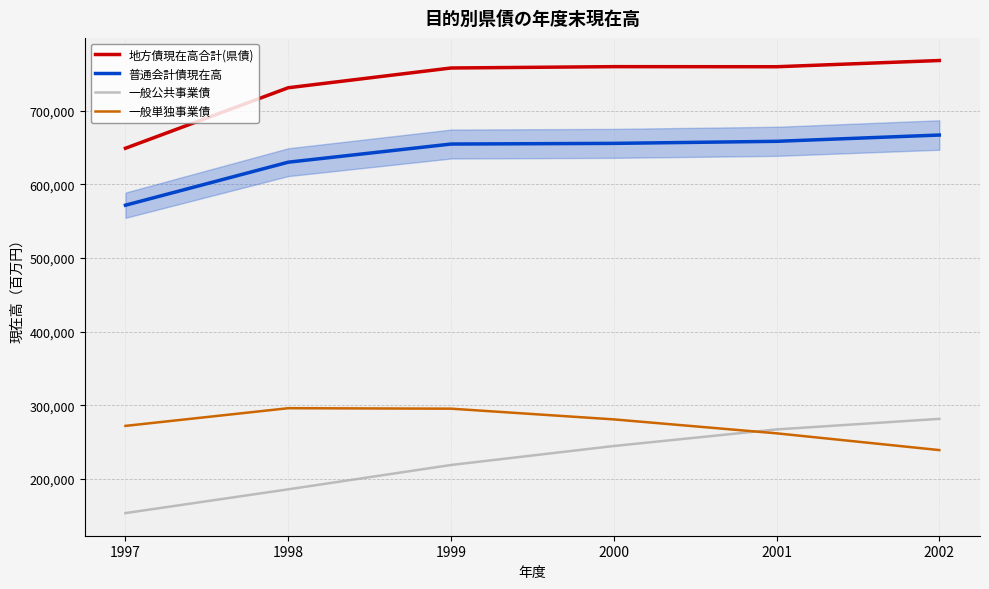

Rank the series by their maximum value, from highest to lowest.

地方債現在高合計(県債), 普通会計債現在高, 一般単独事業債, 一般公共事業債